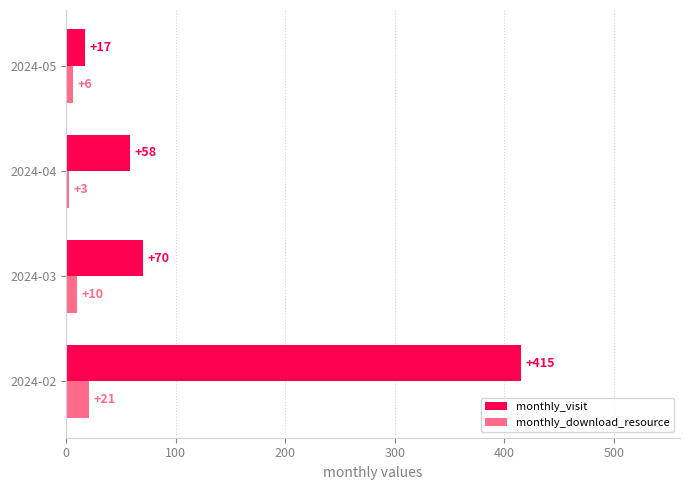

What is the difference between the second highest and second lowest values in the monthly_download_resource series?

4